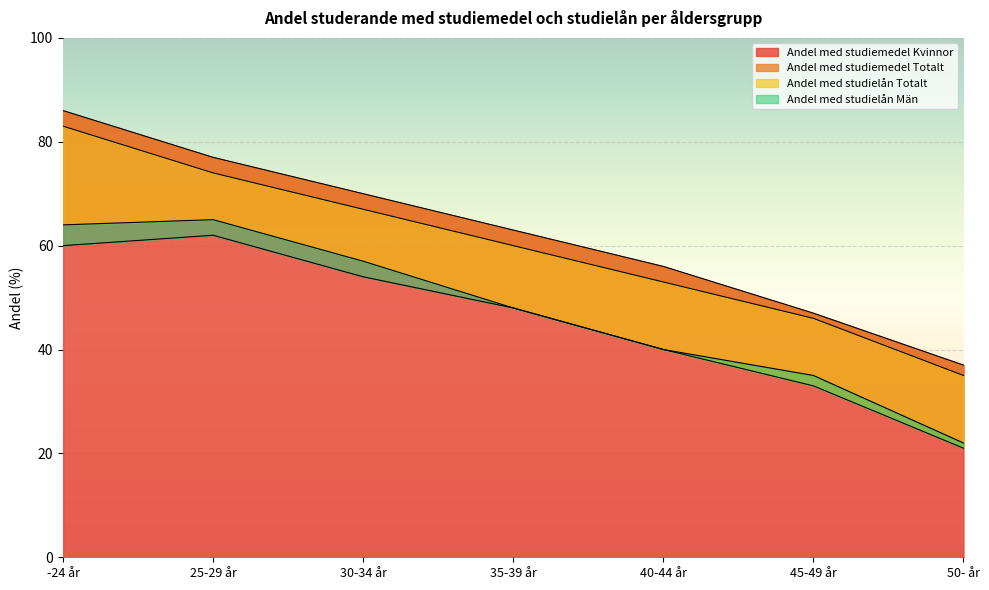

True or false: Andel med studiemedel Kvinnor and Andel med studielån Män intersect in this chart.

False